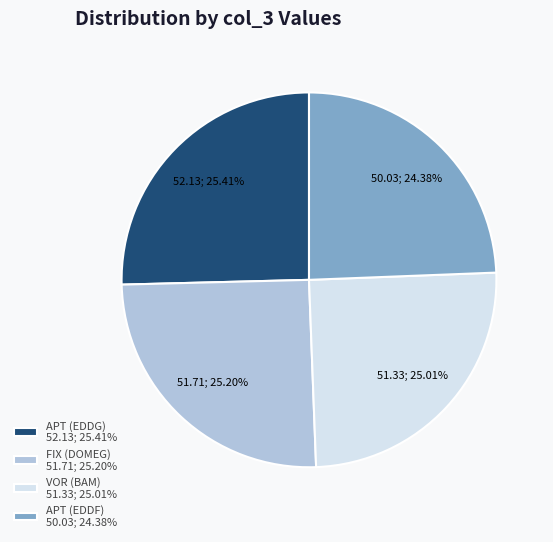

Is there a majority slice in this chart?

No